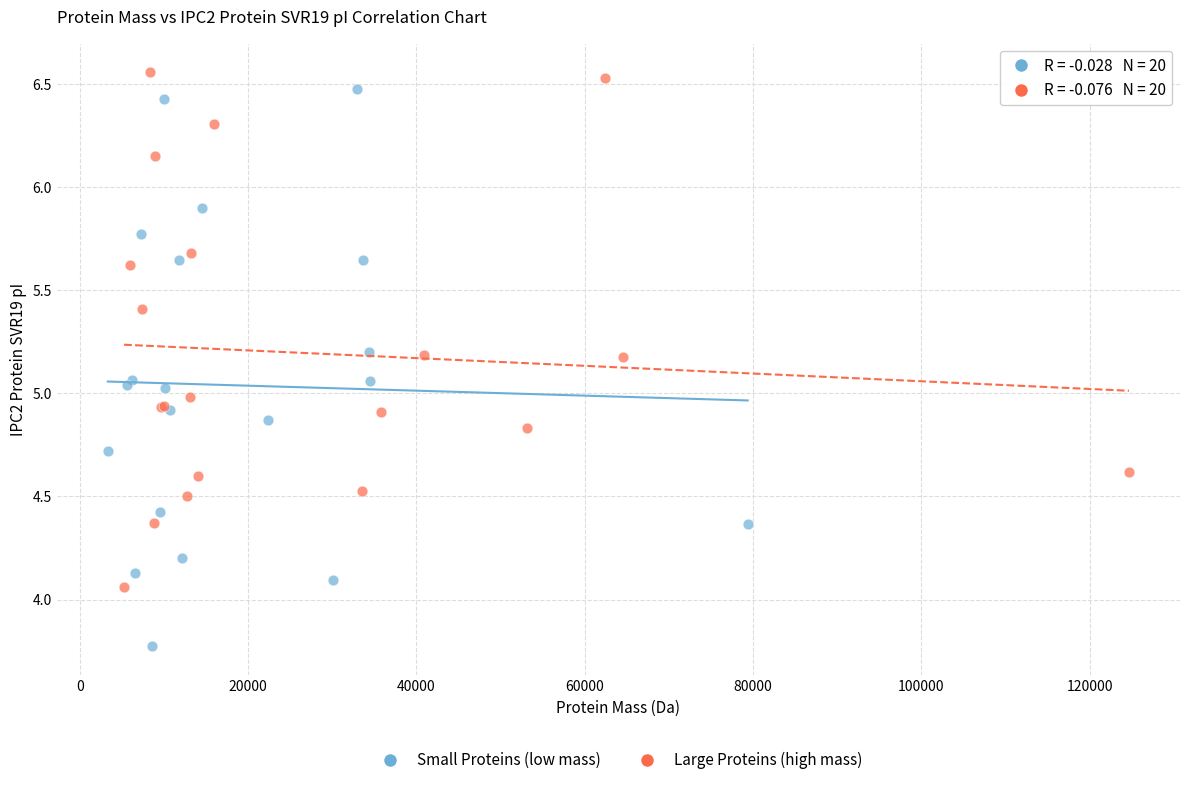

Which series has the widest spread of Y values?

Small Proteins (low mass)